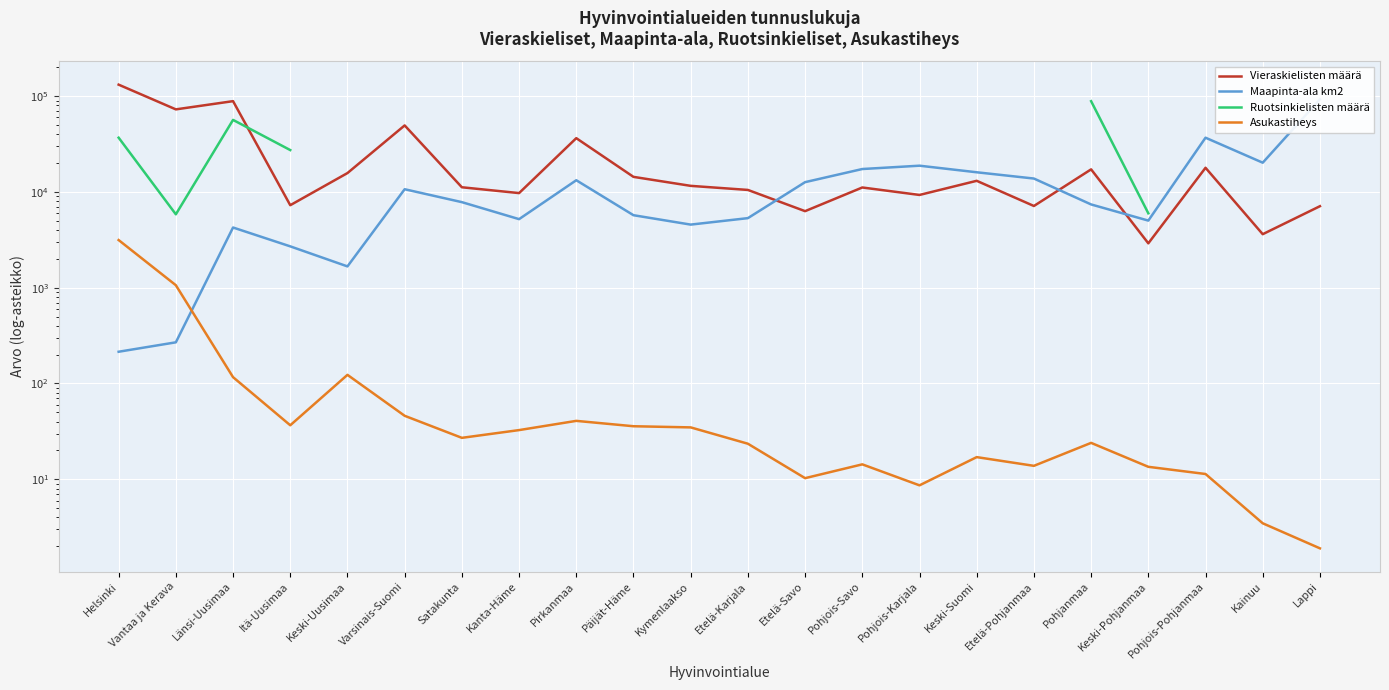

What is the sum of the Maapinta-ala km2 values at Satakunta and Keski-Uusimaa?

9492.4